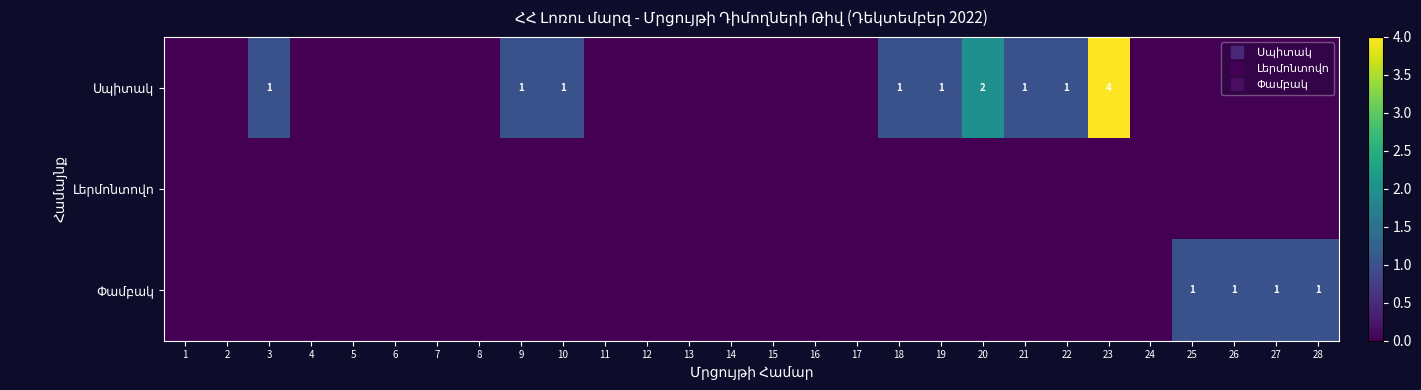

Is the value of Փամբակ at 25 greater than the value of Սպիտակ at 16?

Yes